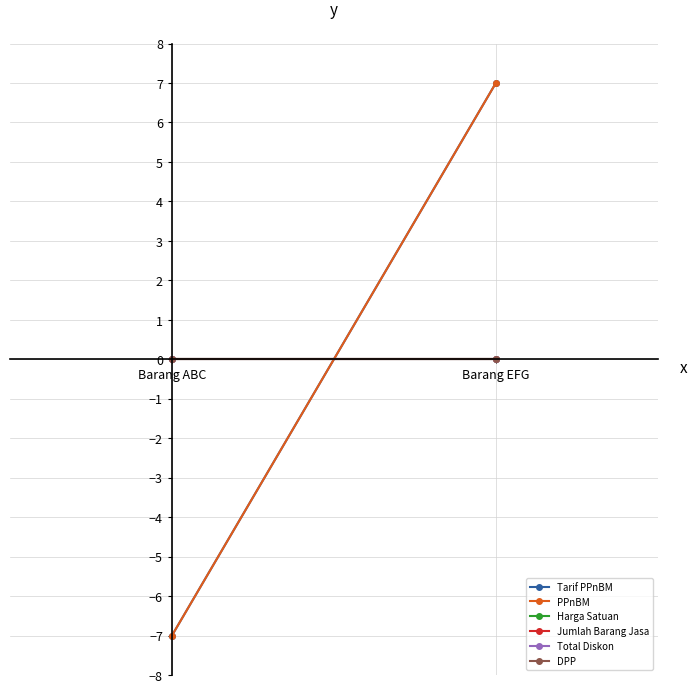

List the labels in order of Total Diskon value, smallest first.

Barang ABC, Barang EFG